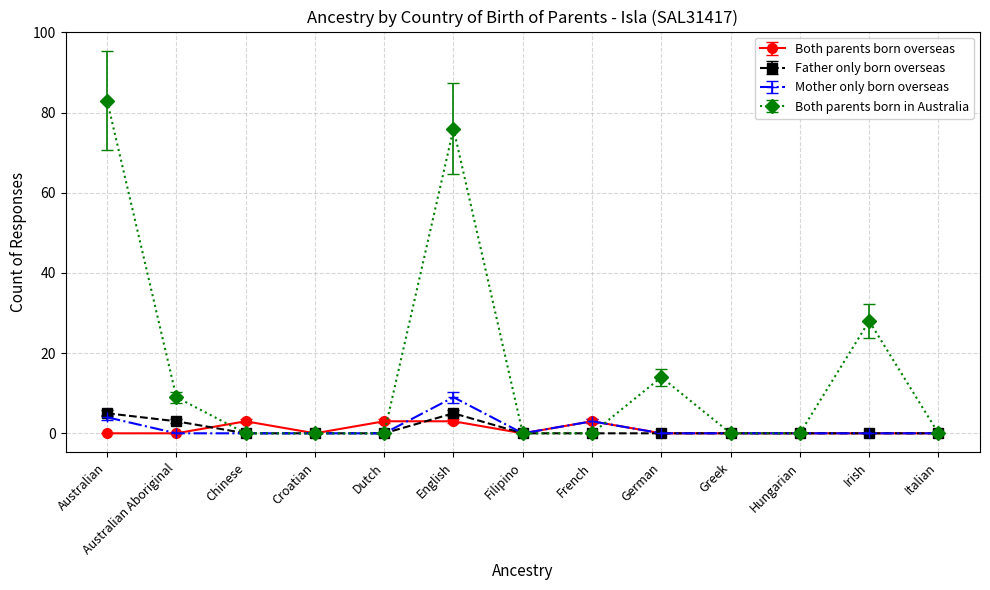

Is this an area chart (filled region under the line)?

No